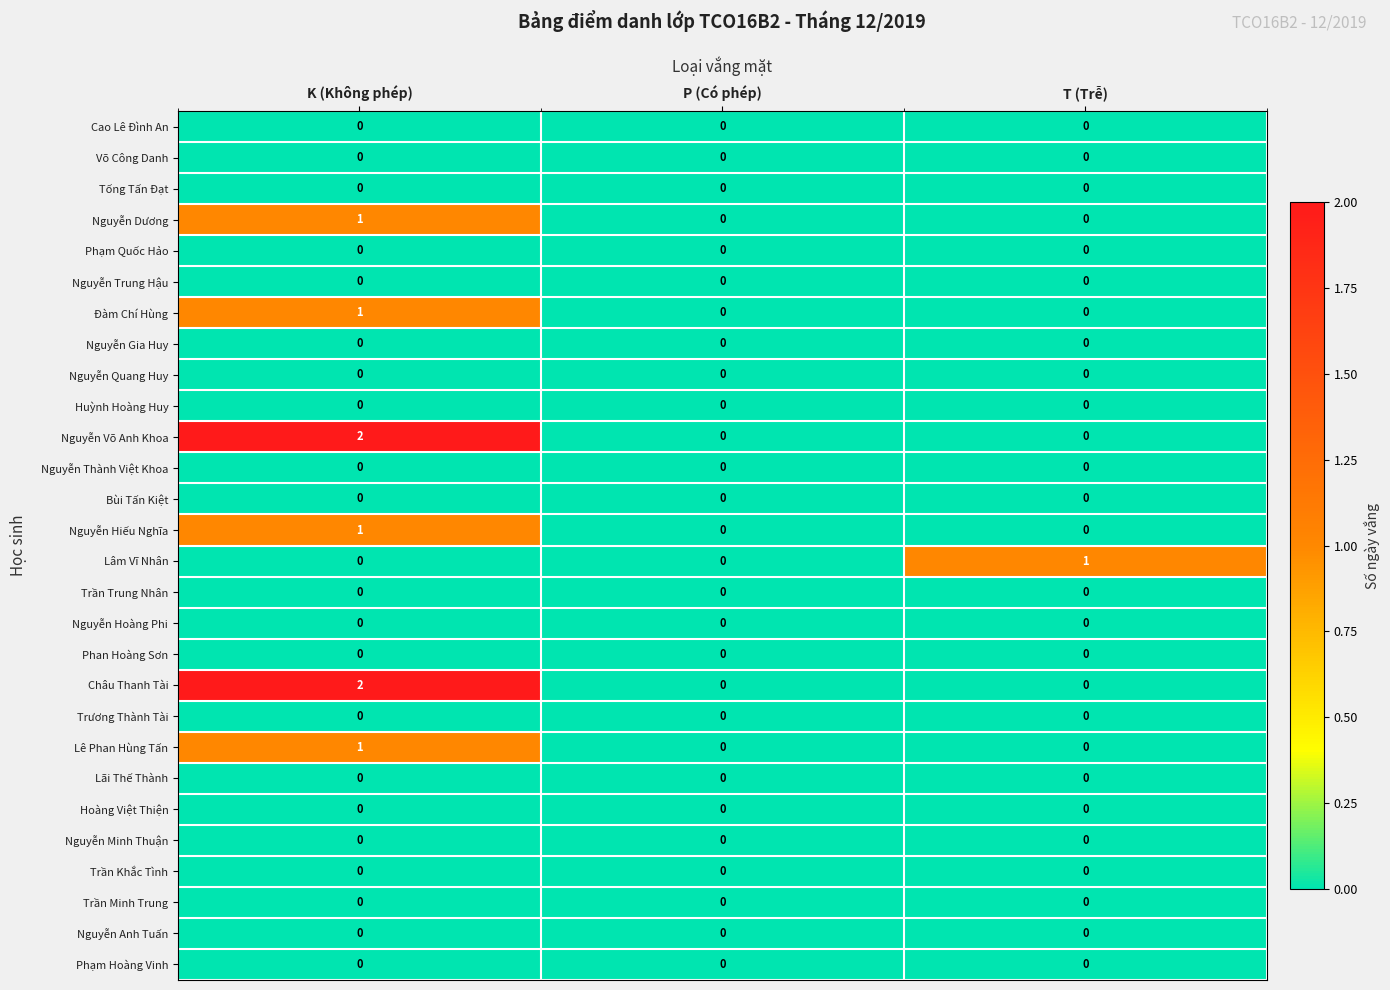

The value of Cao Lê Đình An at T (Trễ) is 0. True or false?

True